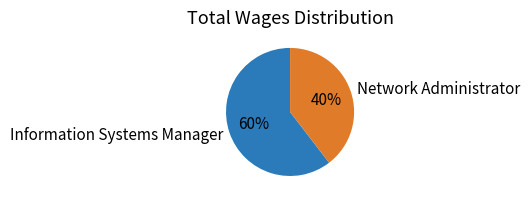

Is Information Systems Manager the majority of the pie?

Yes